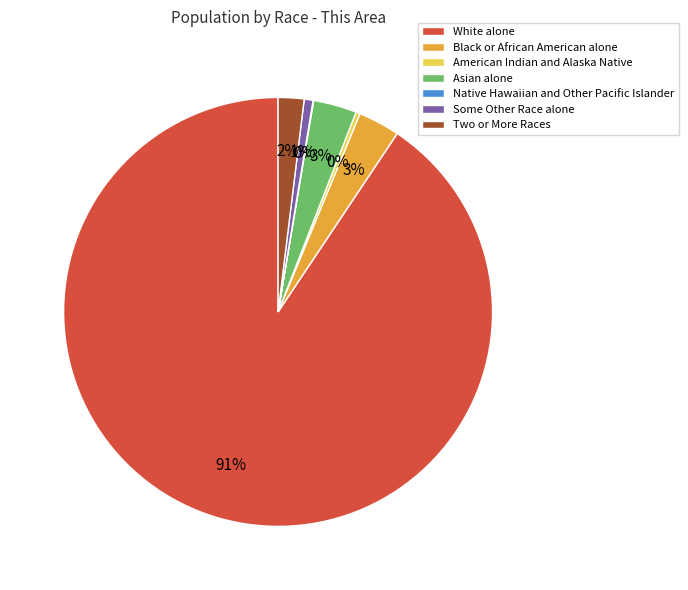

Approximately how many times larger is the value at Asian alone compared to American Indian and Alaska Native?

10.6